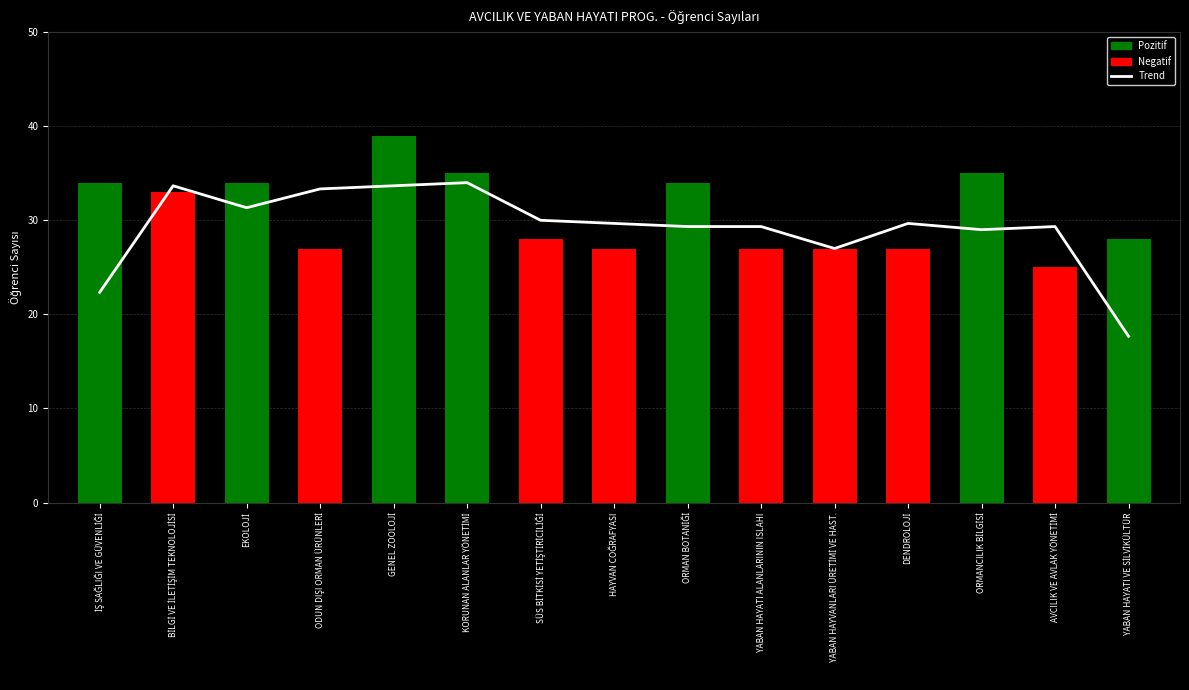

What is the difference between the second highest and minimum values in the Trend series?

16.0